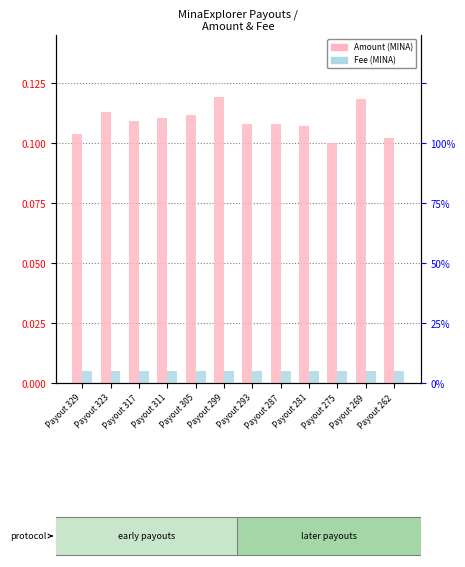

Rank the series by their maximum value, from highest to lowest.

Amount, Fee